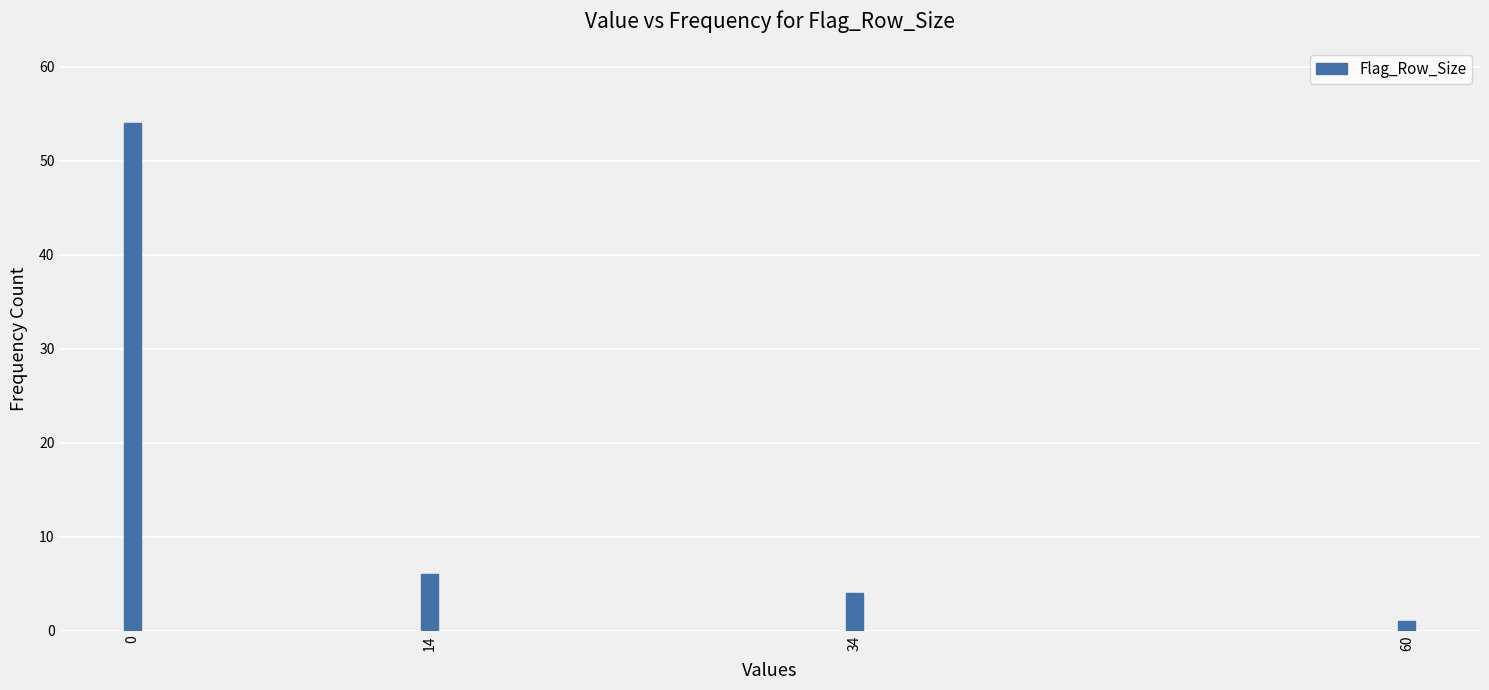

Reading left to right, transcribe all the data shown in this chart.

54	6	4	1